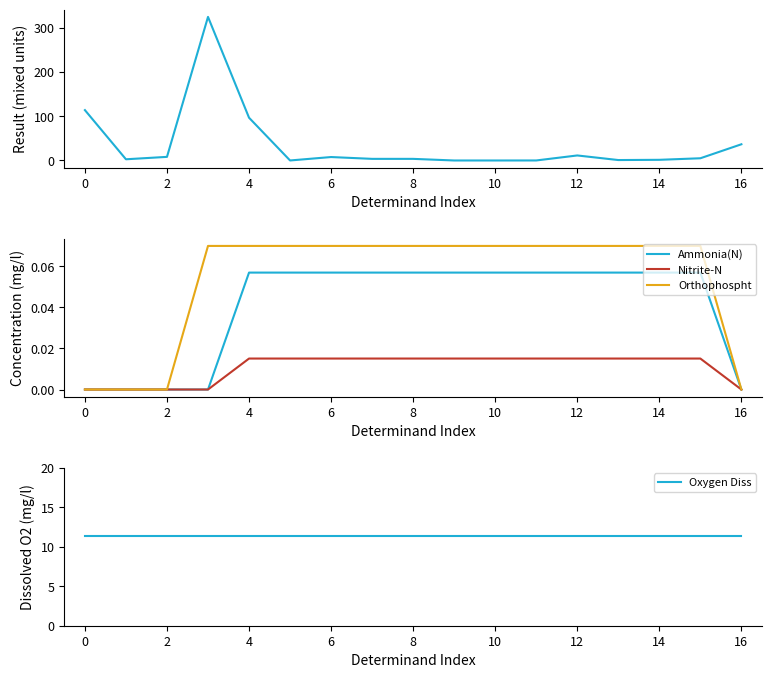

The Oxygen Diss series shows 19.8 at 8. True or false?

False